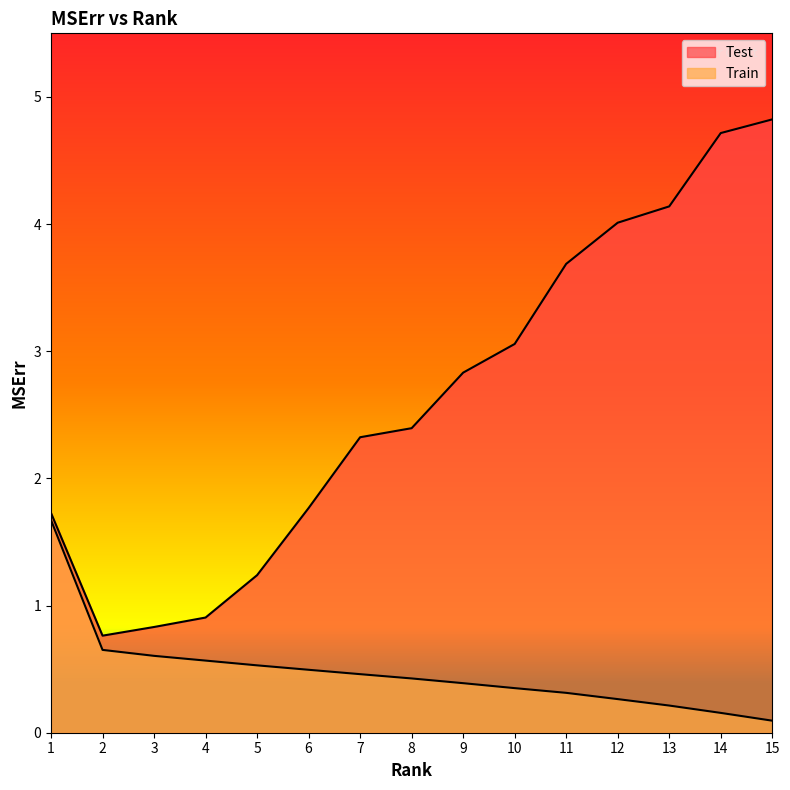

The Train series shows 1.7 at 1. True or false?

True